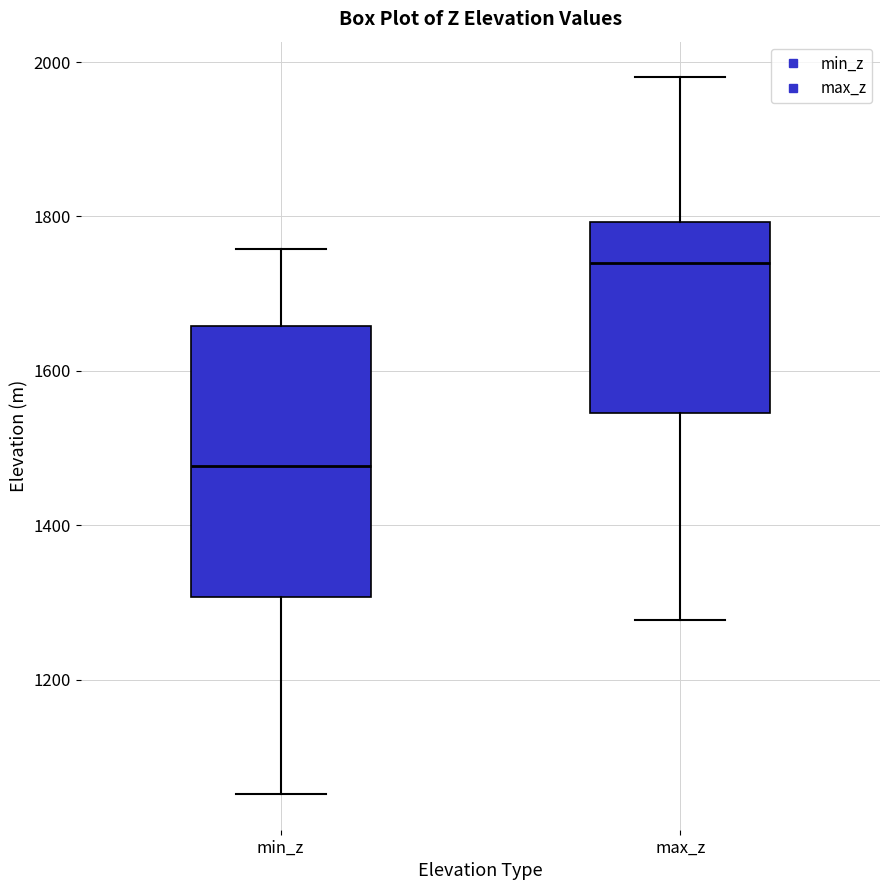

Which box has the lowest median line?

min_z